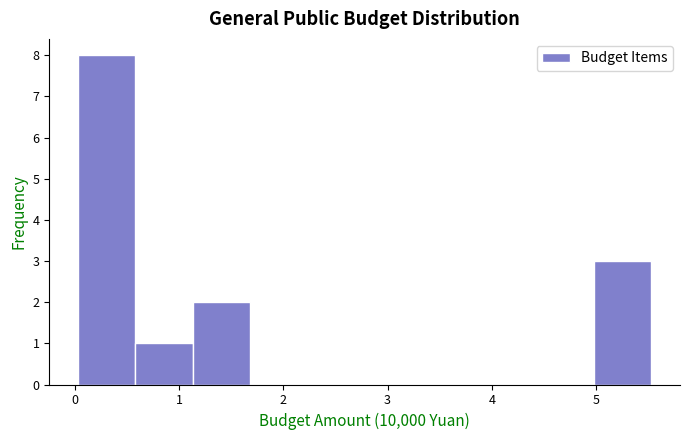

Reading left to right, list every bar in this chart as the range it spans on the x-axis followed by its height. Neither the bar edges nor the heights are printed on the chart, so give them approximately, as read against the axes.

0.03 to 0.58: 8
0.58 to 1.13: 1
1.13 to 1.68: 2
1.68 to 2.23: 0
2.23 to 2.78: 0
2.78 to 3.33: 0
3.33 to 3.88: 0
3.88 to 4.43: 0
4.43 to 4.98: 0
4.98 to 5.53: 3